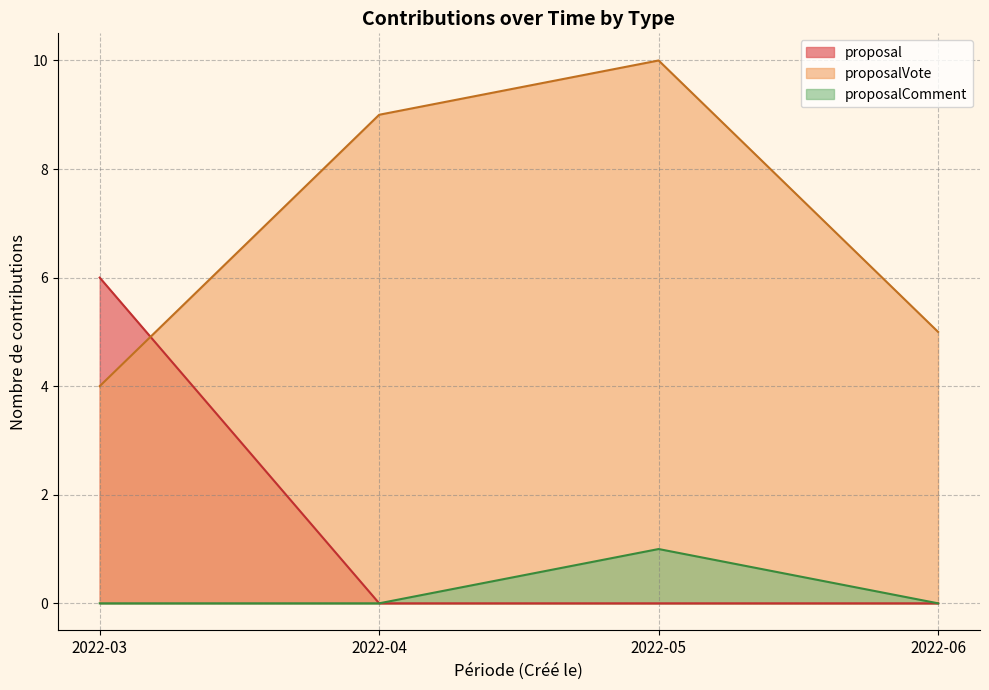

After their last crossing, which series has the higher values: proposalVote or proposalComment?

proposalComment